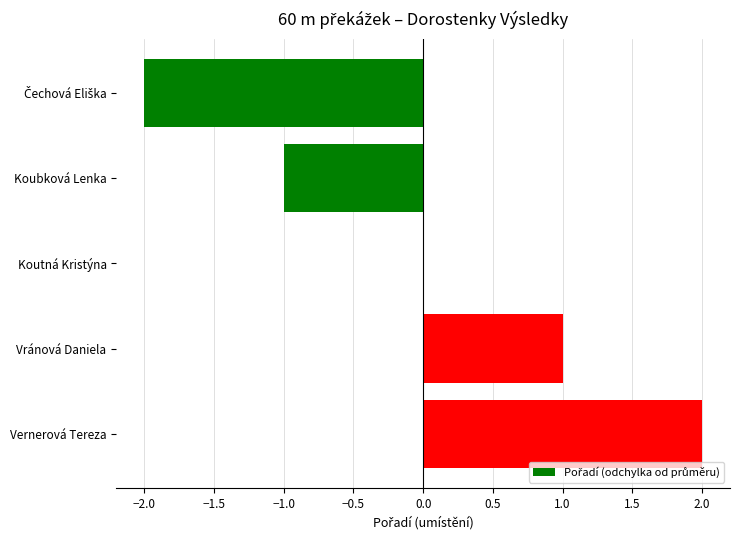

What is the greatest value displayed?

2